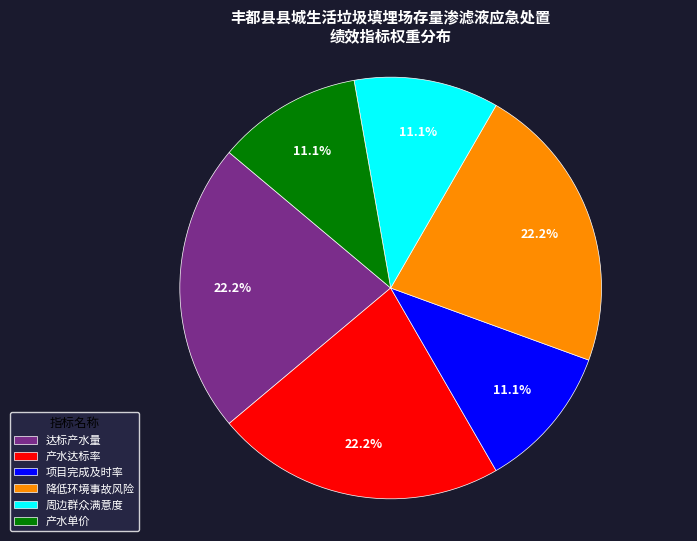

How many slices are in this pie chart?

6